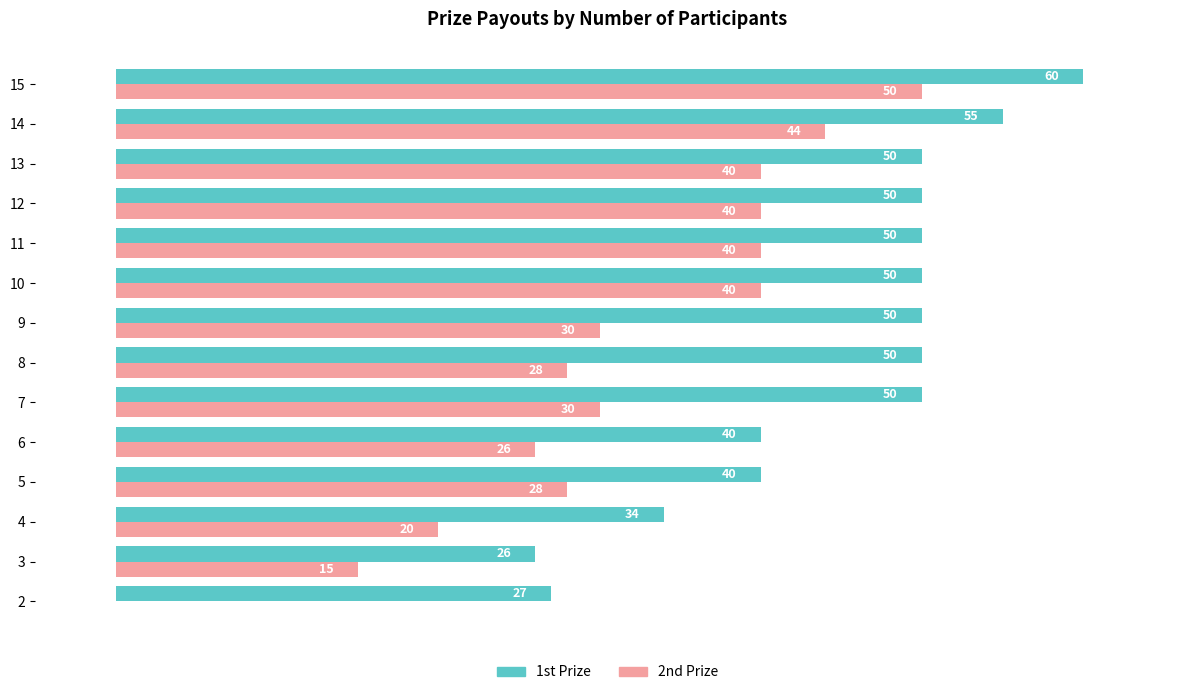

What are all the series names shown in the legend?

1st Prize, 2nd Prize